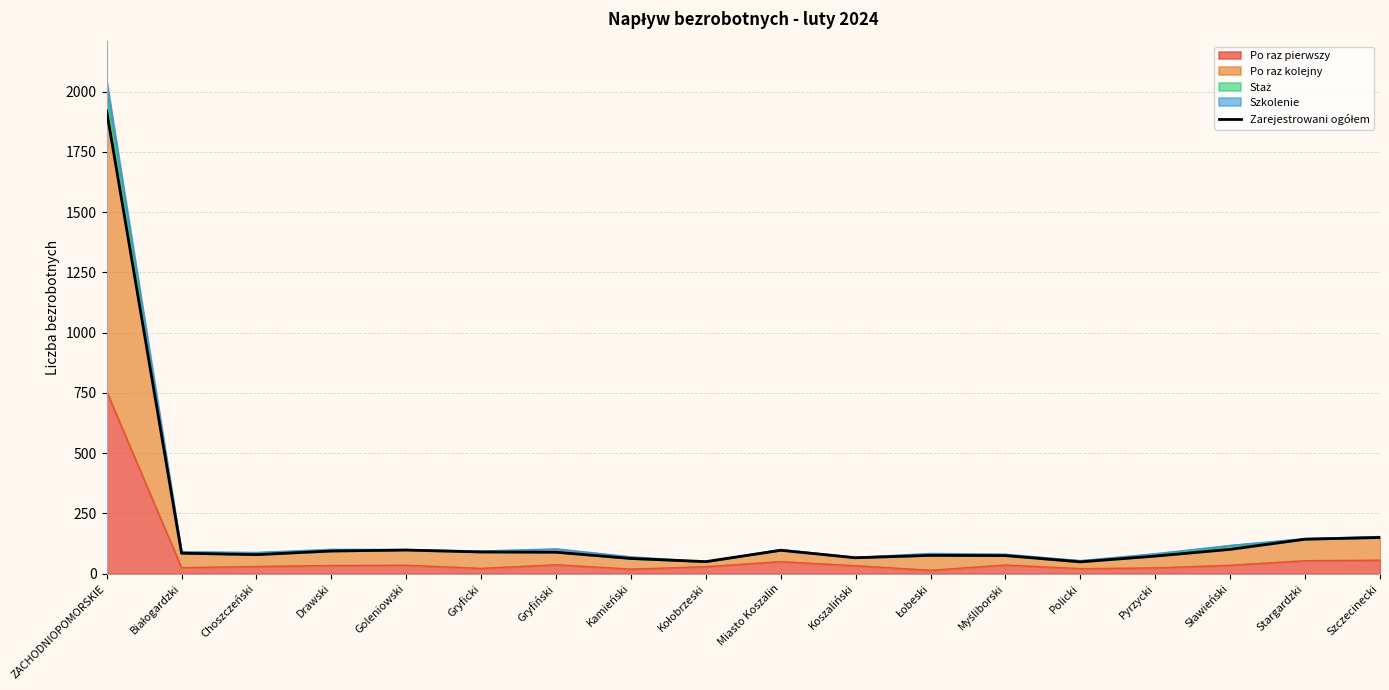

Which has a higher value, Koszaliński or Łobeski?

Łobeski